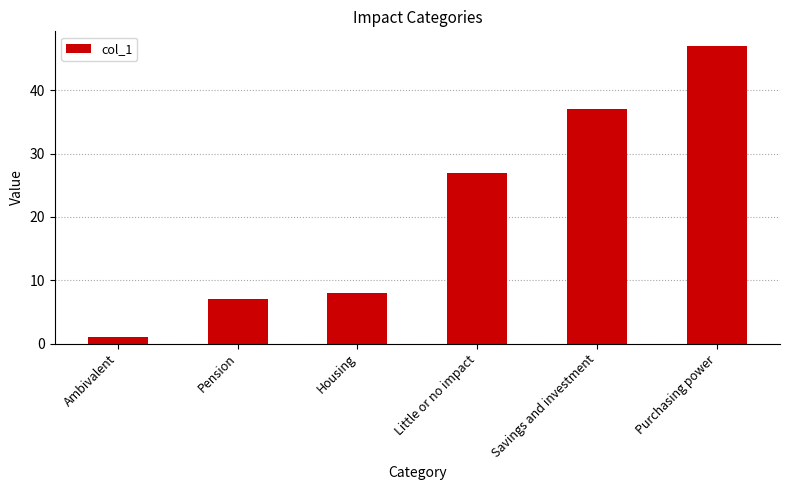

True or false: the data shows 47 at Purchasing power.

True